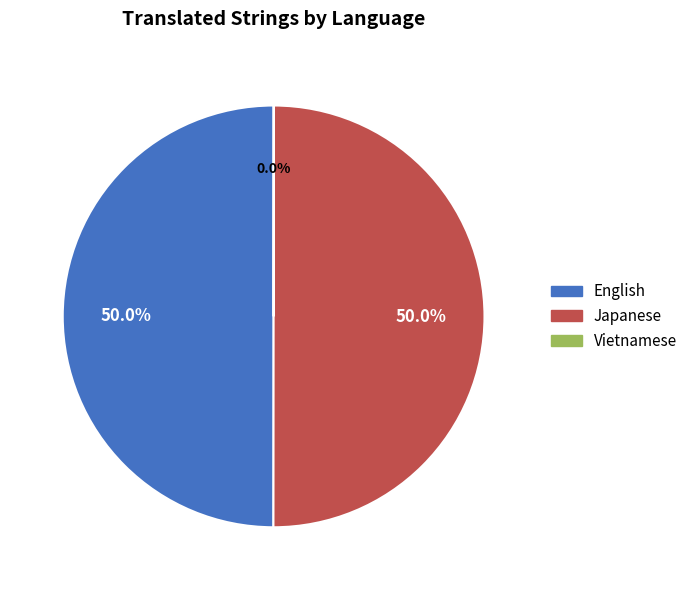

Do Japanese and English together represent more than half of the pie?

Yes